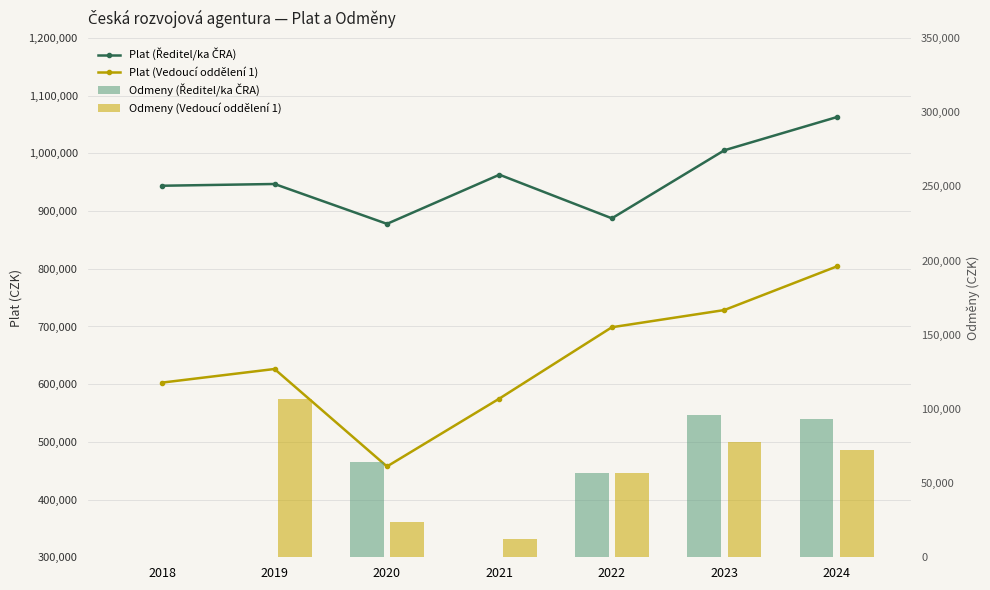

Which series has the largest total across all categories?

Plat (Ředitel/ka ČRA)